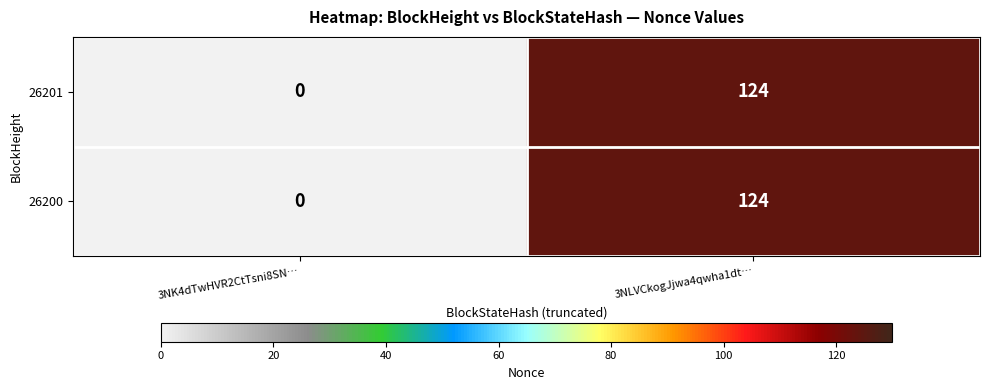

At which label is 26200 closest to 62?

3NK4dTwHVR2CtTsni8SN…